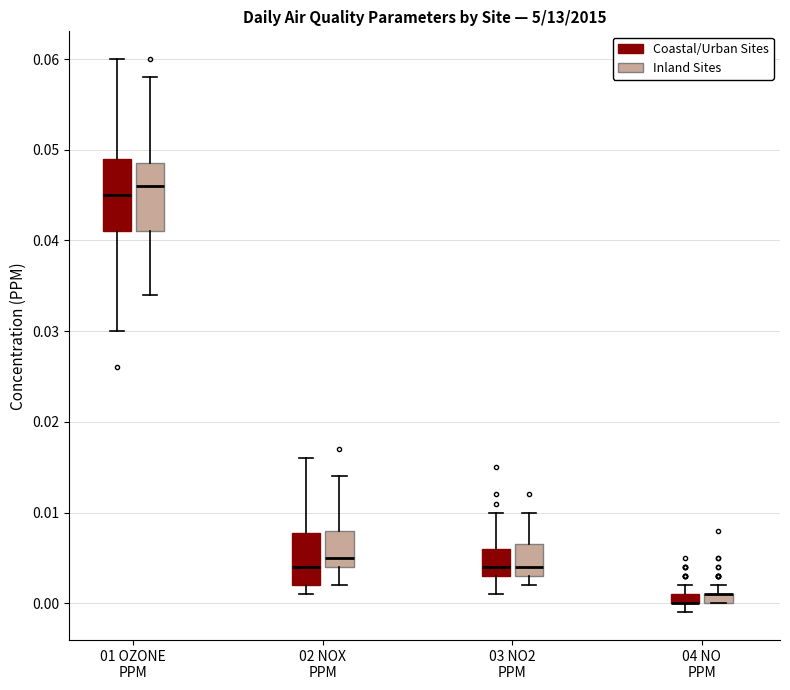

Where is the lower edge of the box for 04 NO PPM (Inland Sites) on the y-axis? The values are not printed on the chart, so give them approximately, as read against the axis.

0.000